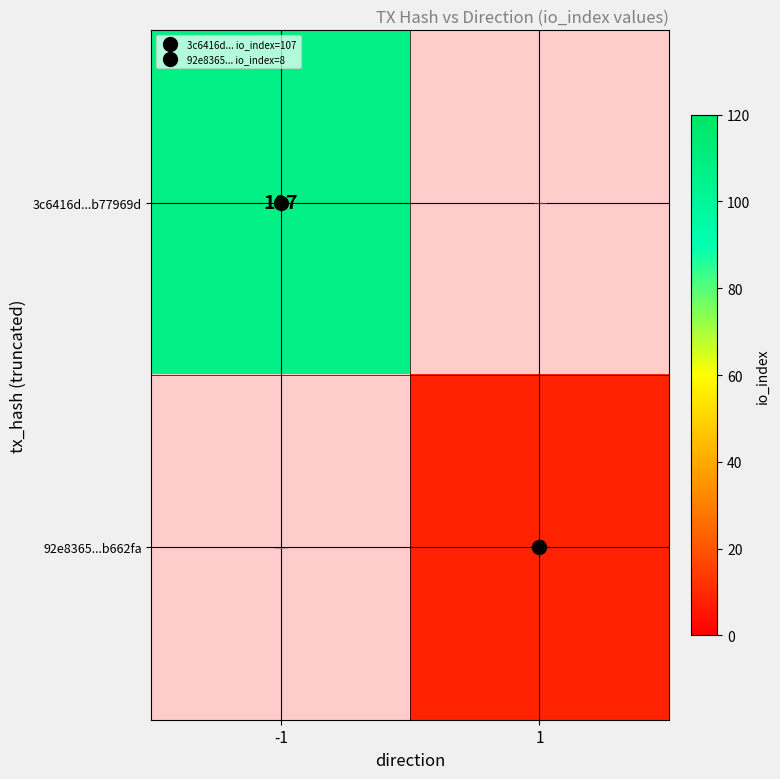

What is the maximum value for 3c6416d...b77969d?

107.0